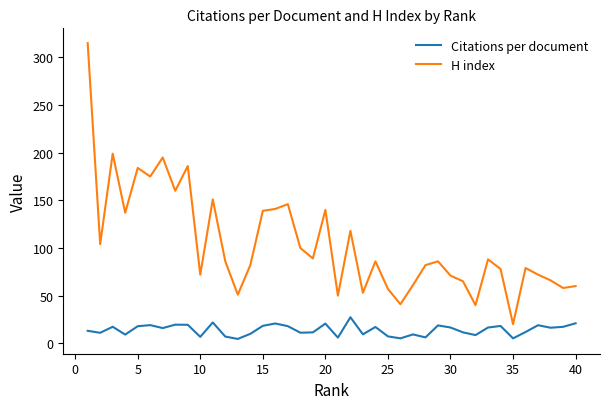

What are all the series names shown in the legend?

Citations per document, H index